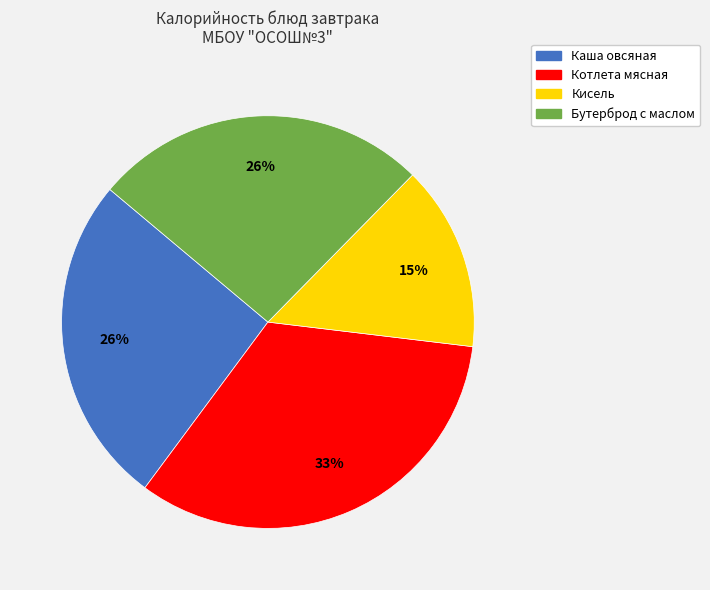

What percentage is the Бутерброд с маслом slice, to the nearest percent?

26%